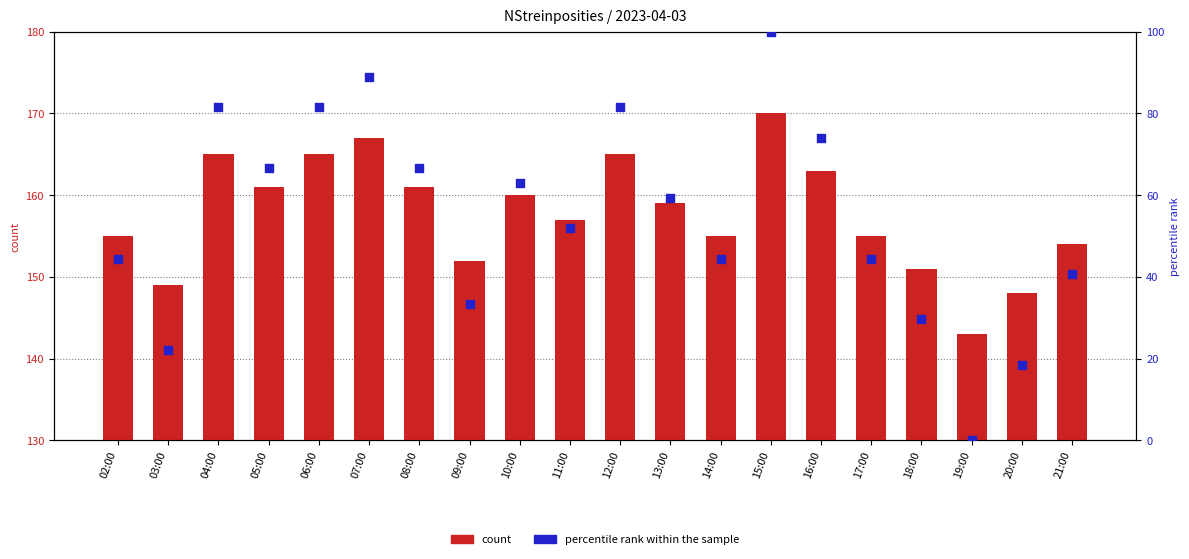

Which series reaches the minimum Y coordinate?

percentile rank within the sample